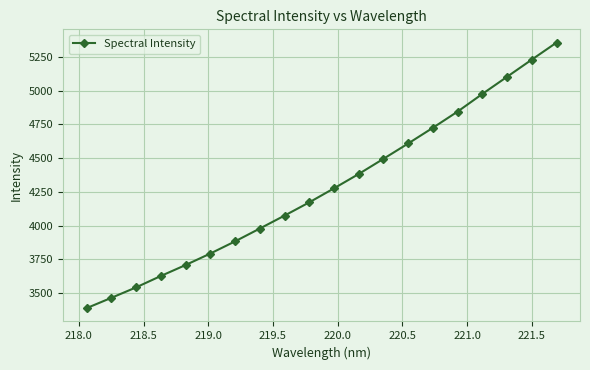

What is the sum of all values?

85619.6